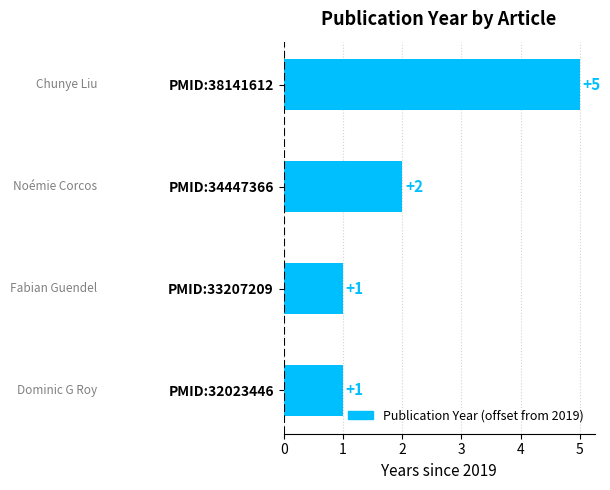

How many values are below 2?

2